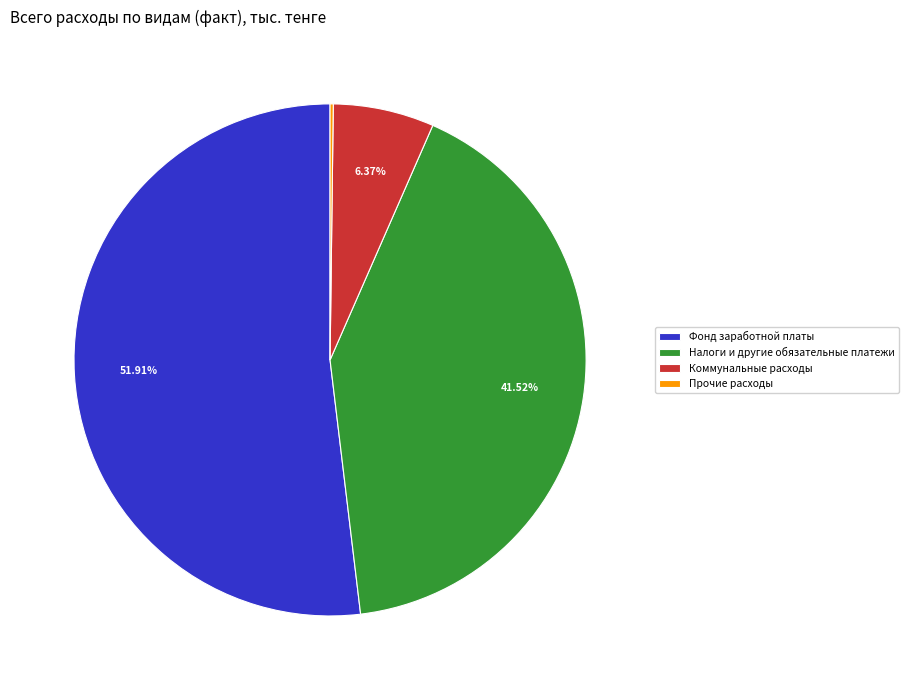

Is the sum of Фонд заработной платы and Коммунальные расходы greater than half?

Yes